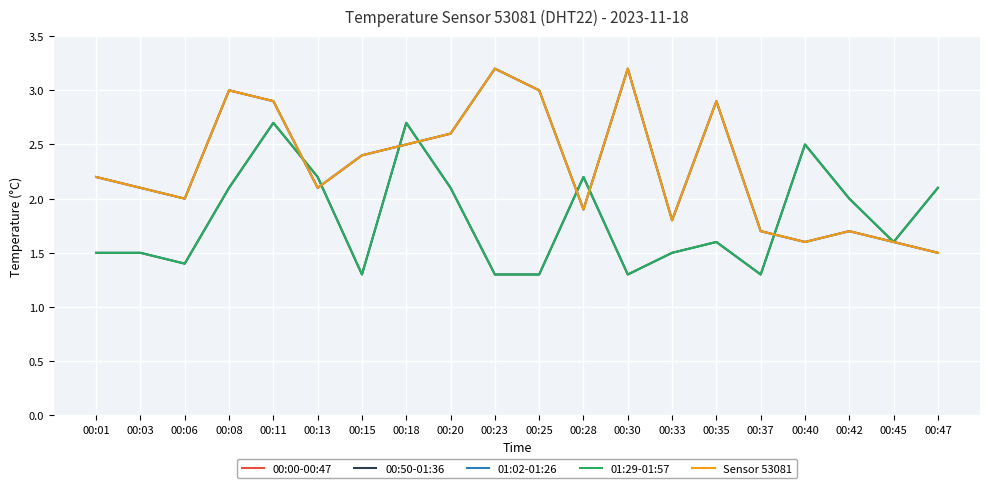

What is the sum of all 00:00-00:47 values?

45.9